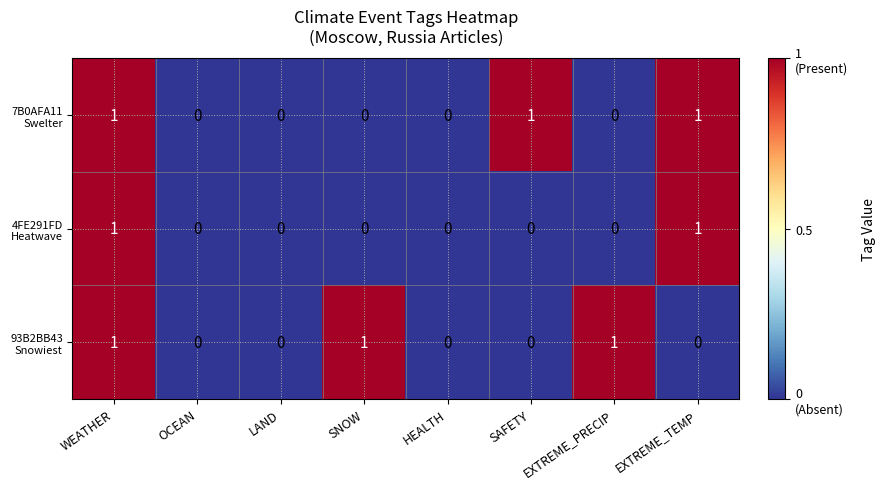

What is the total value across all series at WEATHER?

3